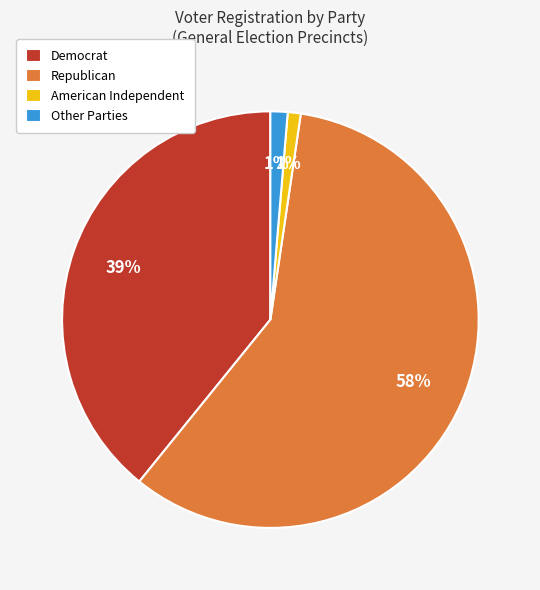

Between Democrat and Republican, which is larger?

Republican